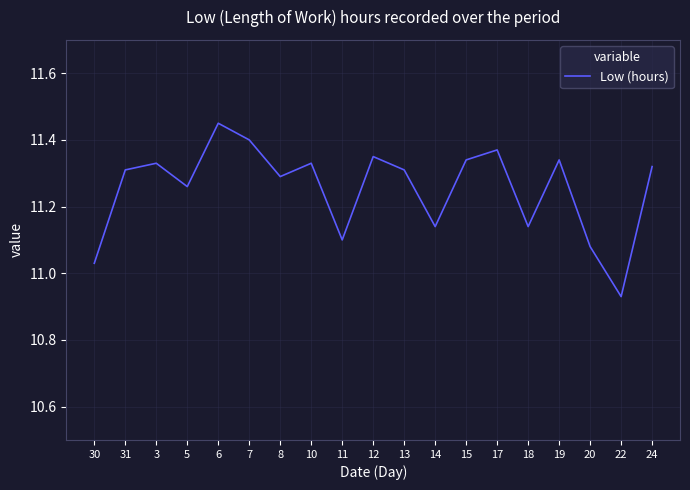

The value at 3 is 11.3. True or false?

True